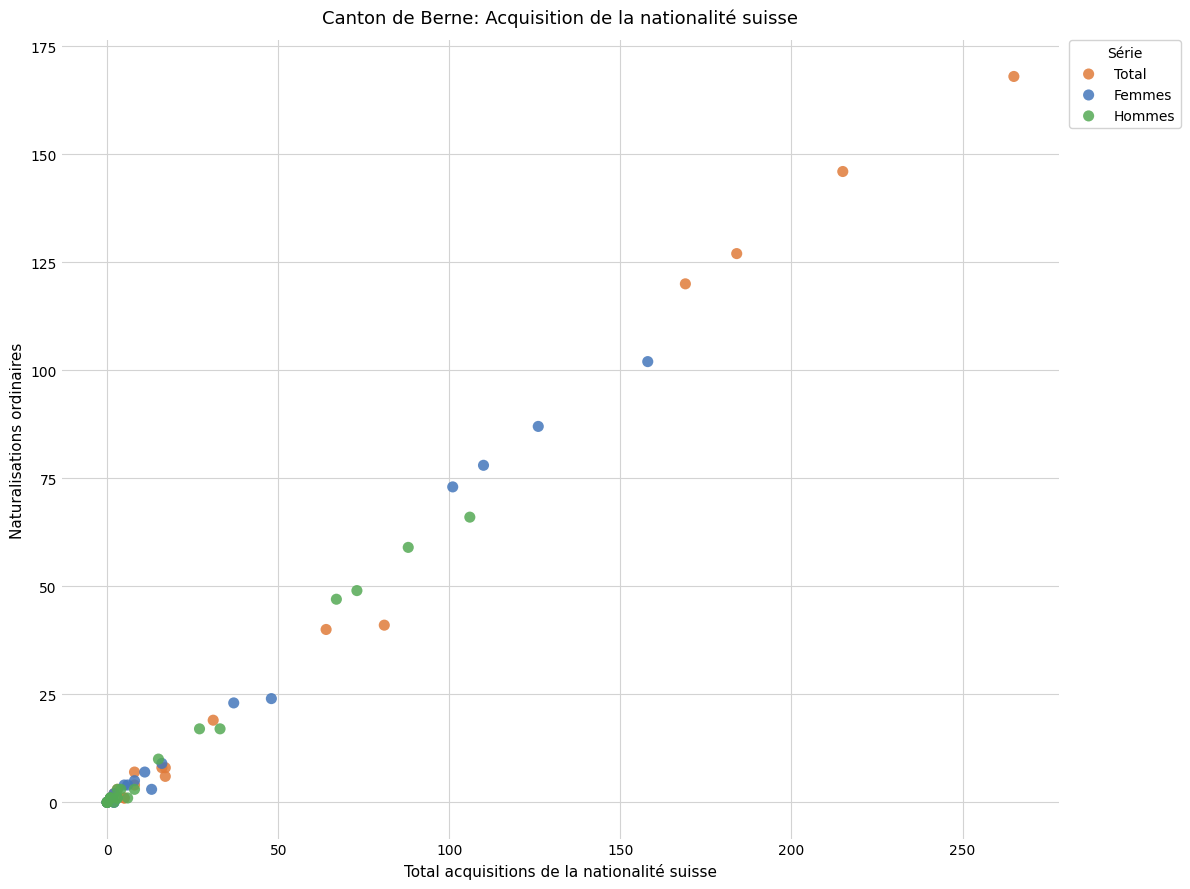

Which series has the widest spread of Y values?

Total